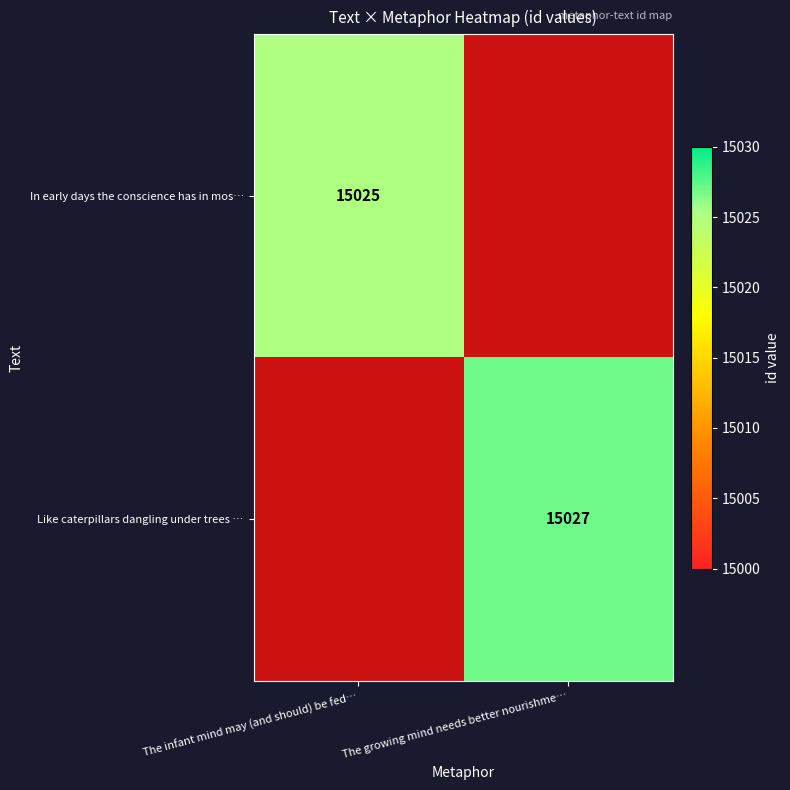

The Like caterpillars dangling under trees … series shows 26839 at The growing mind needs better nourishme…. True or false?

False